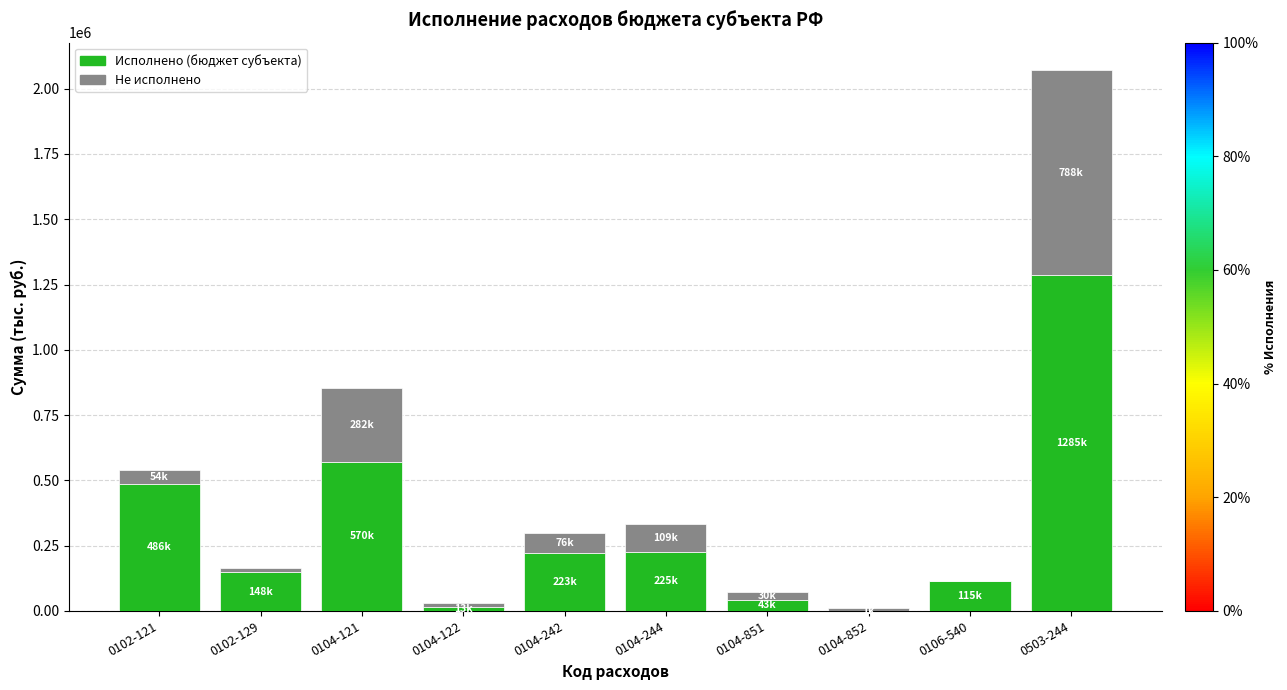

At which label is Исполнено (бюджет субъекта) closest to 642641?

0104-121